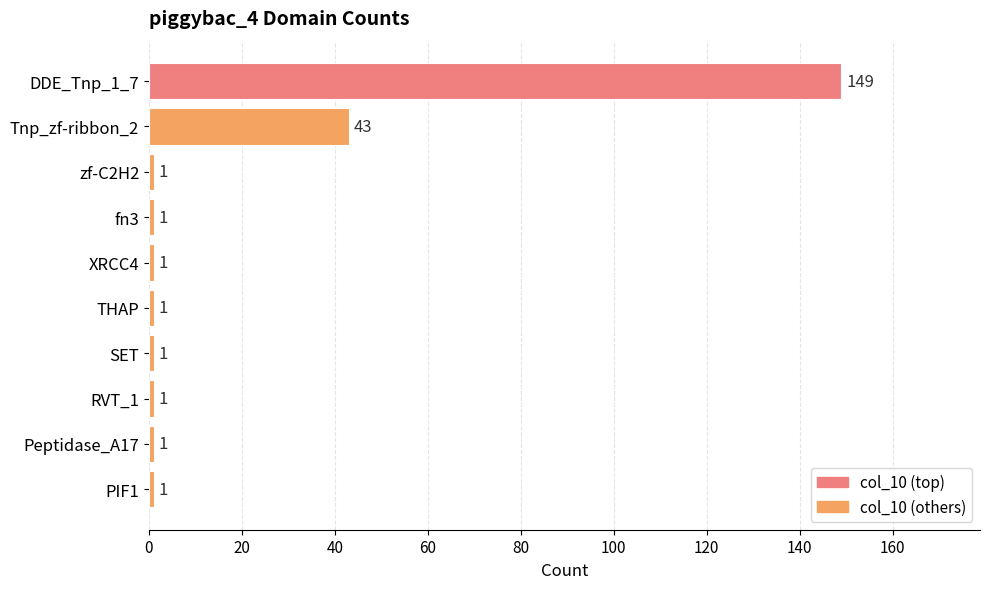

True or false: the data shows 221 at DDE_Tnp_1_7.

False